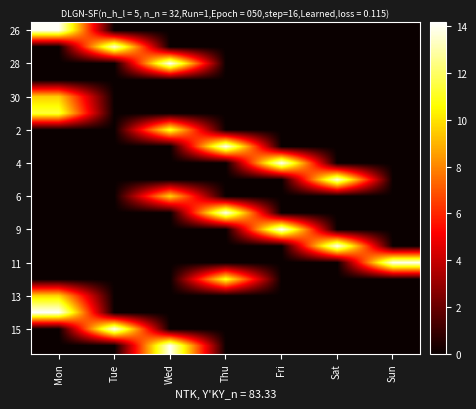

Between Mon and Sun, which is larger?

Mon